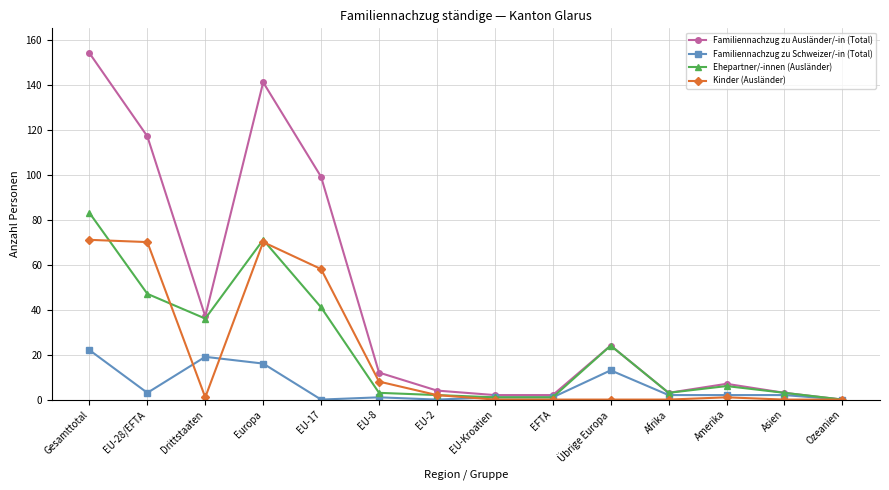

How many lines are shown in the chart?

4